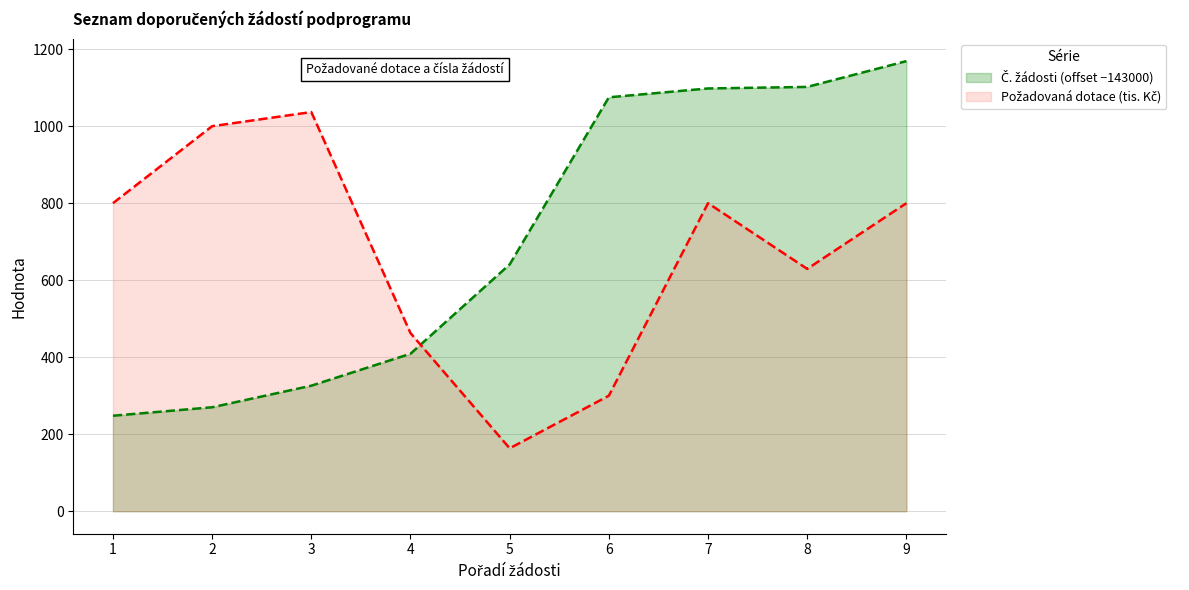

Which series ends up on top after the final intersection of Požadovaná dotace (Kč) and Č. žádosti?

Č. žádosti